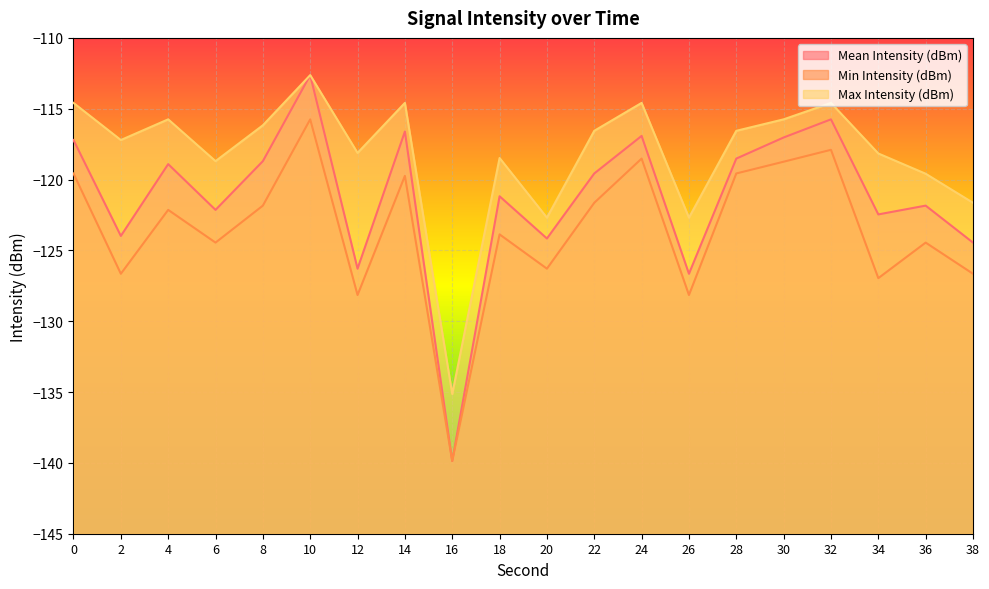

The value of Min Intensity (dBm) at 22 is -121.6. True or false?

True